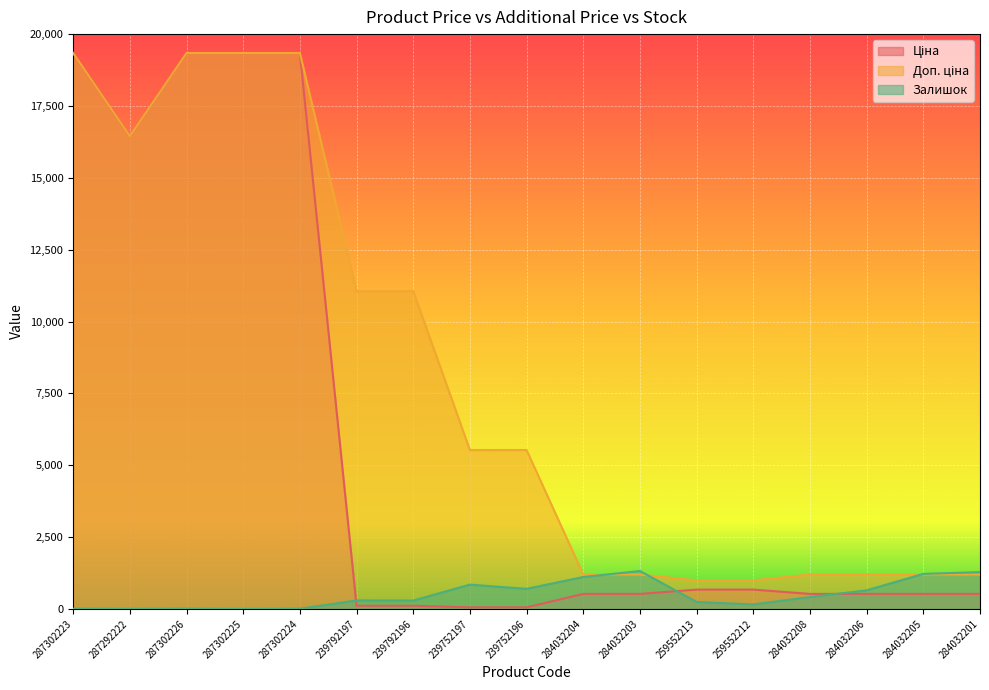

Rank the series by their maximum value, from highest to lowest.

Ціна, Доп. ціна, Залишок